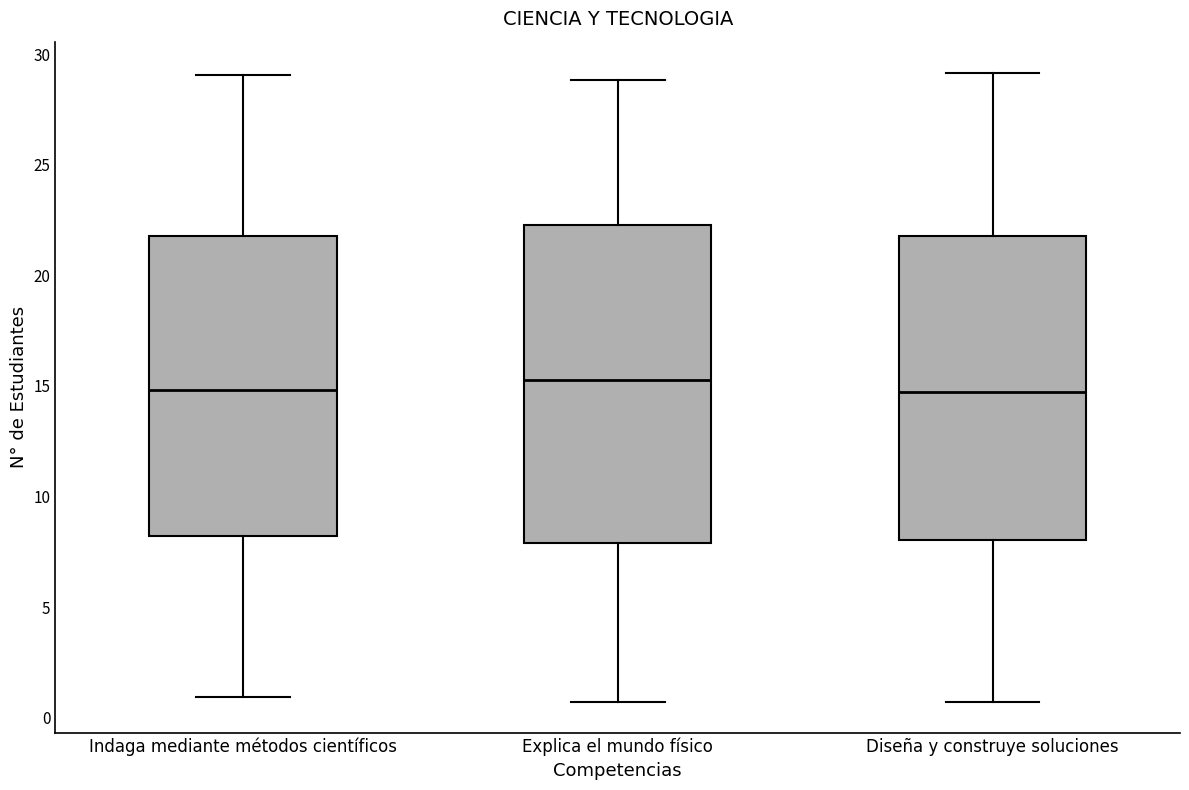

Reading left to right, transcribe this box plot: for each box, give where its median line is, the range the box spans, and where its two whiskers end, as read against the y-axis. The values are not printed on the chart, so give them approximately, as read against the axis.

Indaga mediante métodos científicos: median 15.0, box 8.0 to 22.0, whiskers 1.0 to 29.0
Explica el mundo físico: median 15.0, box 8.0 to 22.5, whiskers 0.5 to 29.0
Diseña y construye soluciones: median 14.5, box 8.0 to 22.0, whiskers 0.5 to 29.0